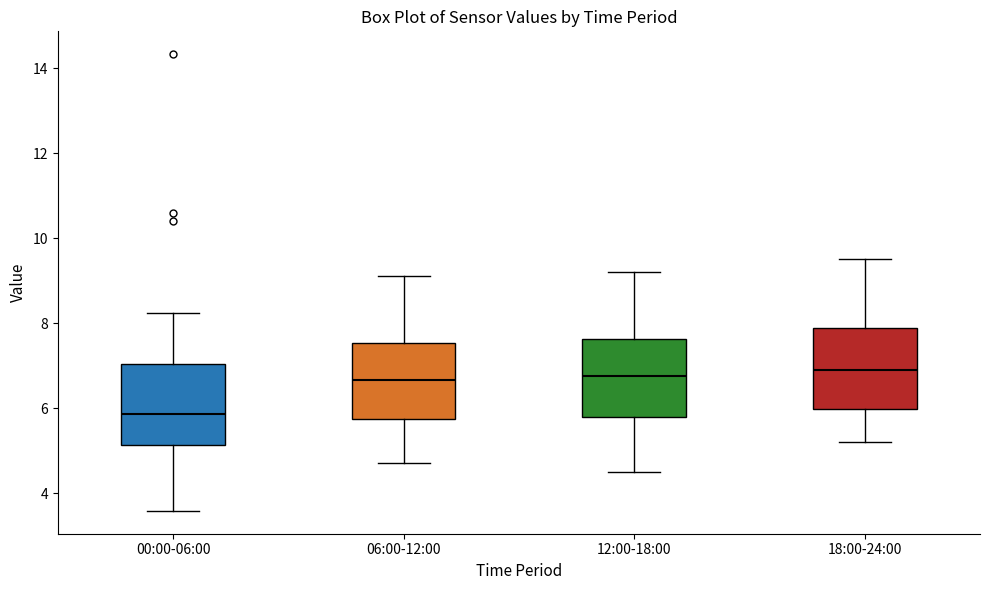

Reading left to right, read every box against the y-axis: the position of its median line, the range the box covers, and the ends of its whiskers. The values are not printed on the chart, so give them approximately, as read against the axis.

00:00-06:00: median 5.8, box 5.2 to 7.0, whiskers 3.6 to 8.2
06:00-12:00: median 6.6, box 5.8 to 7.6, whiskers 4.8 to 9.2
12:00-18:00: median 6.8, box 5.8 to 7.6, whiskers 4.6 to 9.2
18:00-24:00: median 7.0, box 6.0 to 7.8, whiskers 5.2 to 9.6